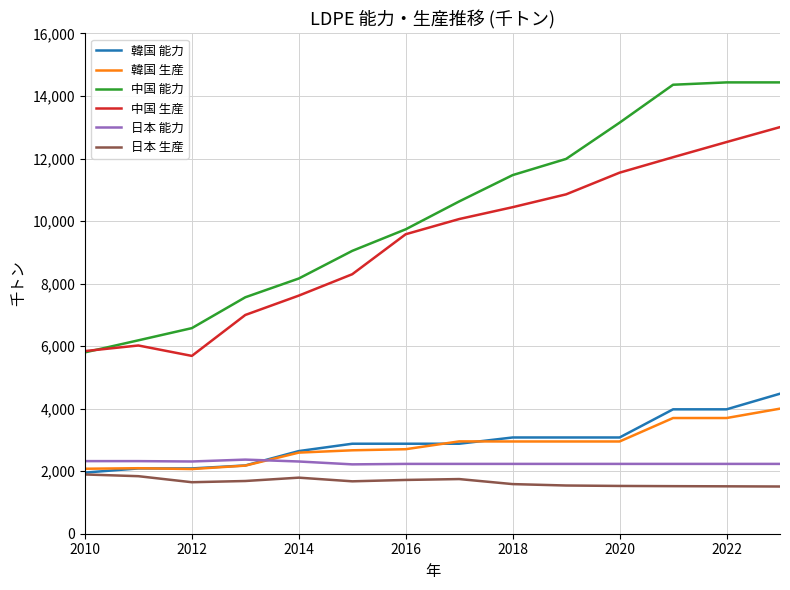

How many values in the 韓国 能力 series are below 2878?

5